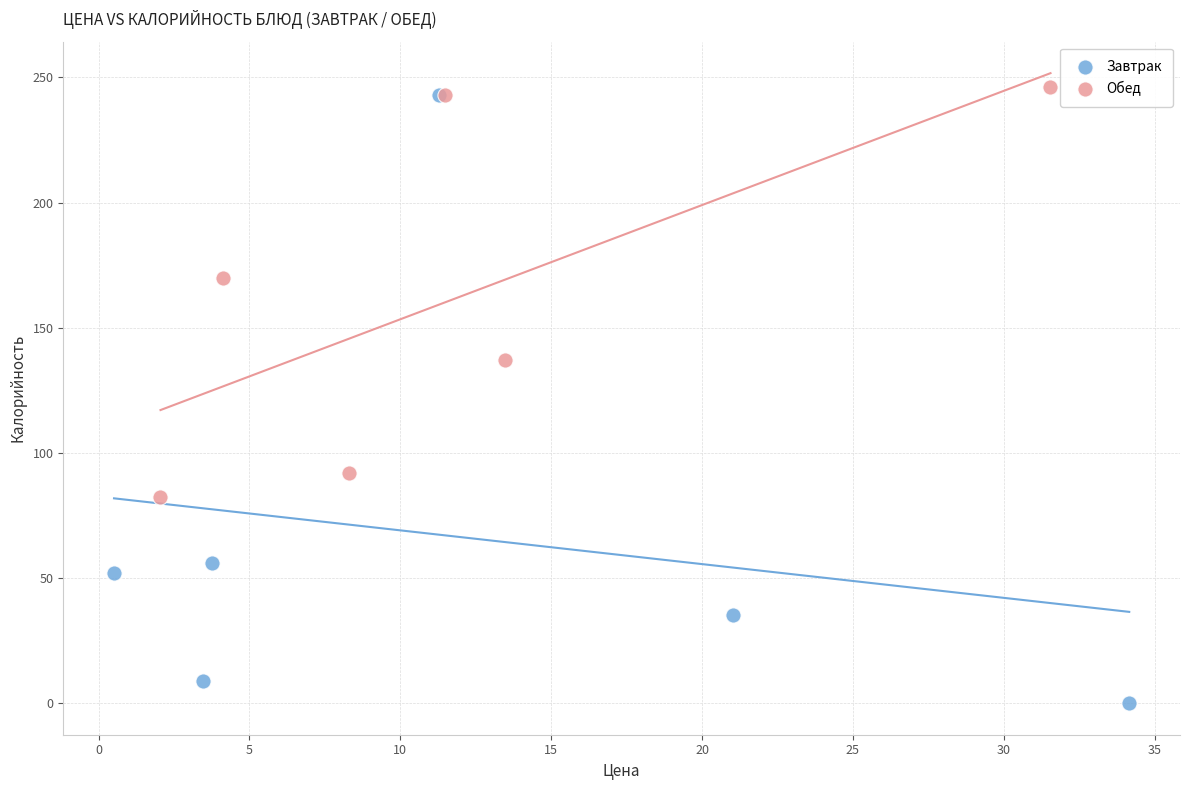

Which series contains the lowest Y value?

Завтрак